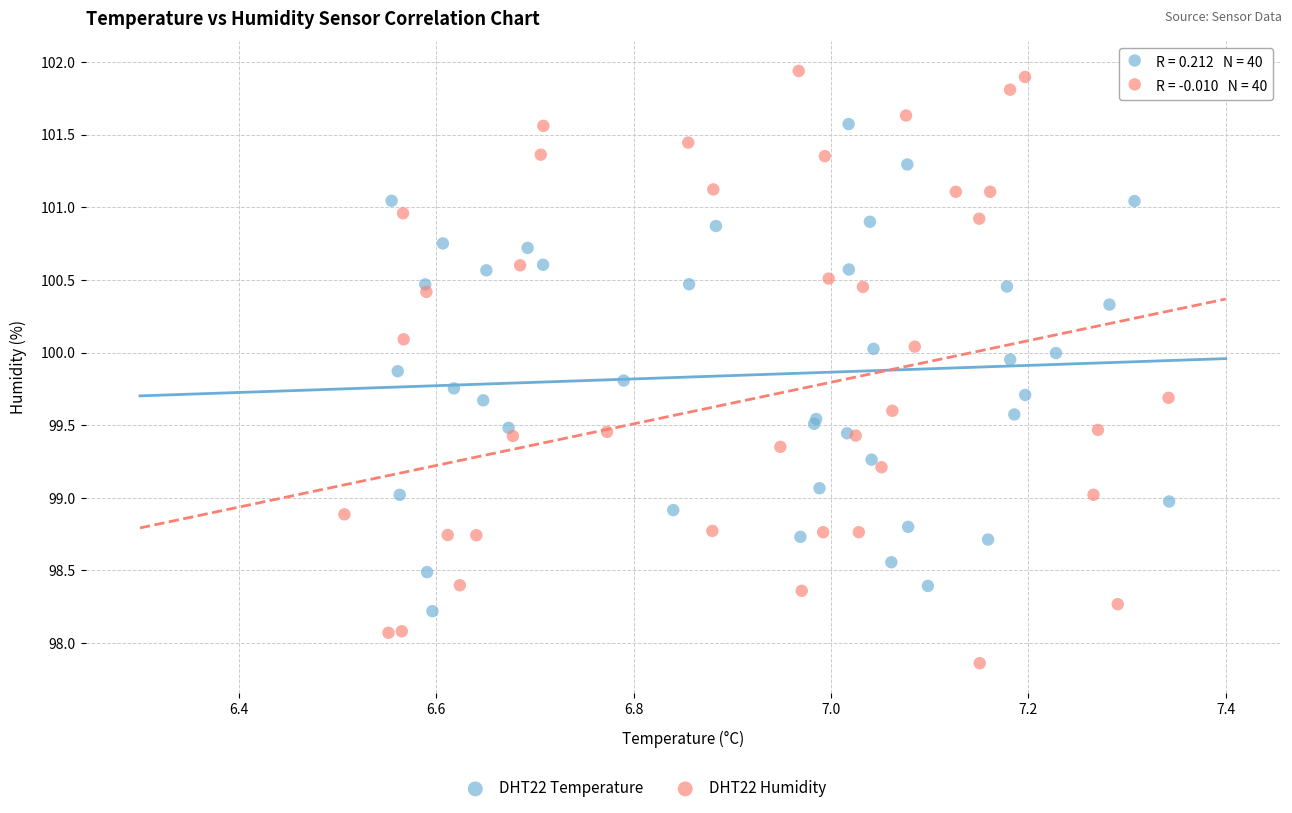

Which series has the widest spread of Y values?

DHT22 Humidity